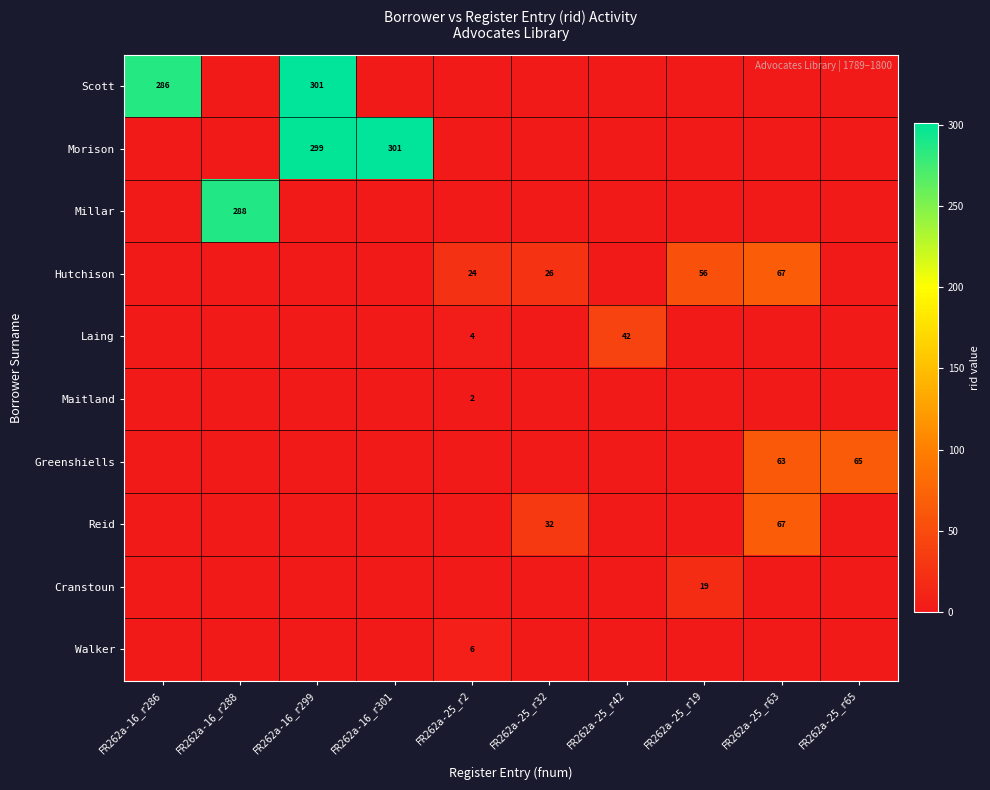

What is the spread (max minus min) of values at FR262a-16_r286?

286